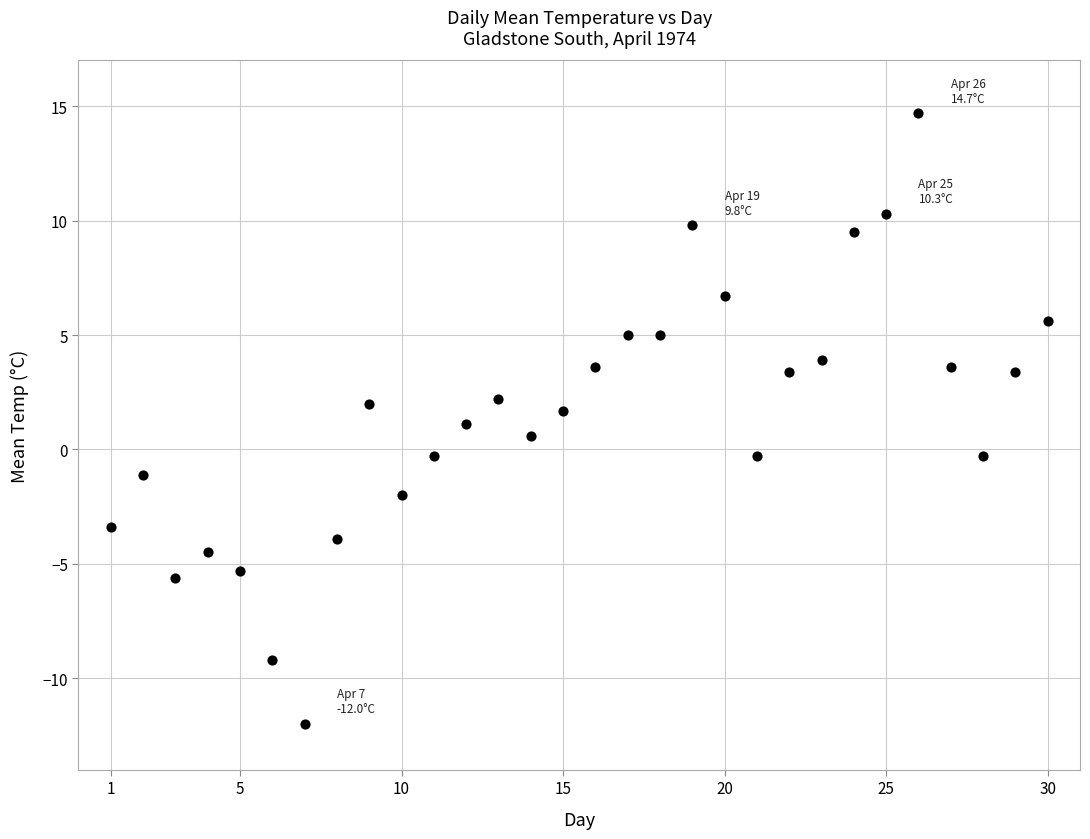

What is the range of X values (max minus min)?

29.0